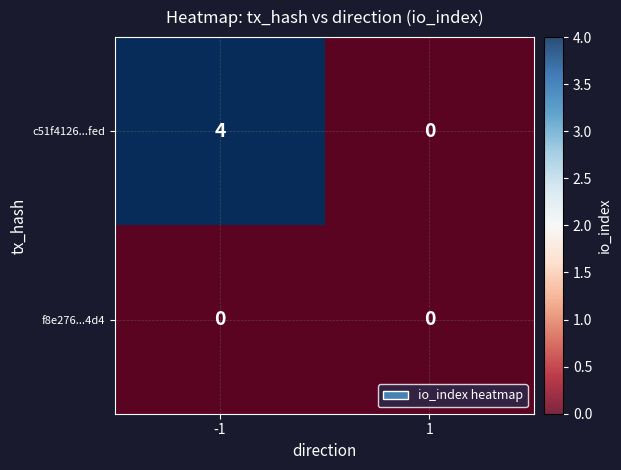

List the series in order of their peak value, lowest first.

f8e276...4d4, c51f4126...fed